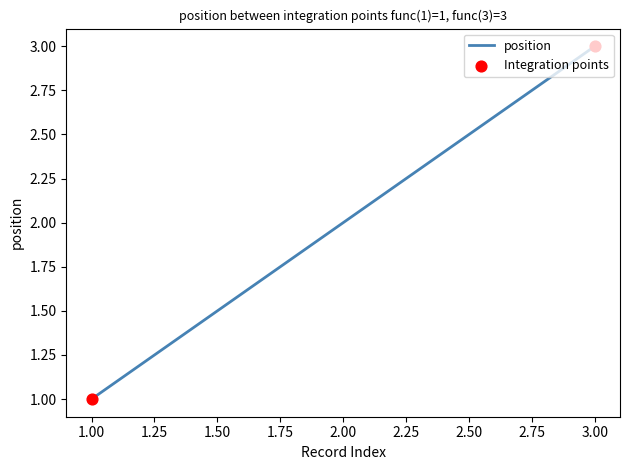

Between 1.00 and 2.00, which is larger?

2.00